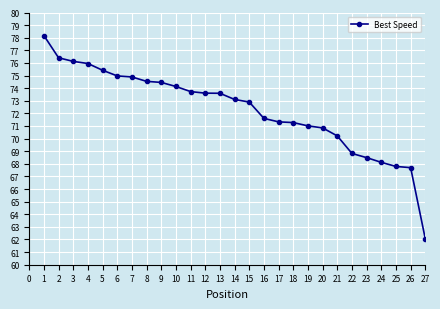

The chart shows a value of 118.5 at 13. True or false?

False